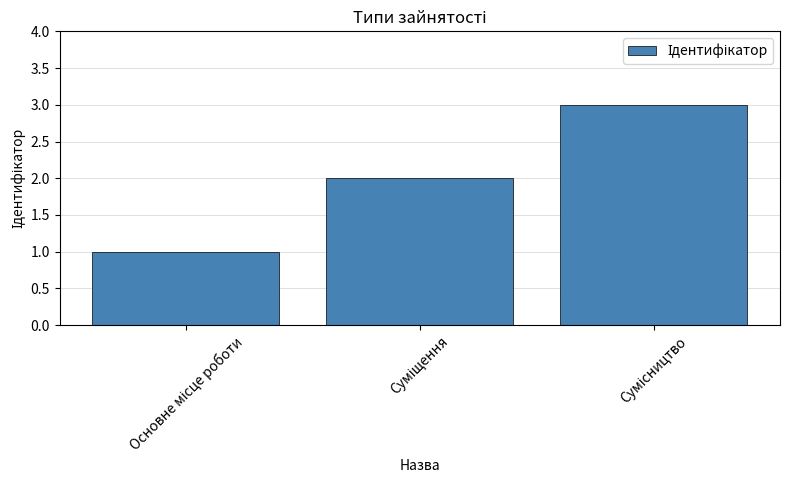

What is the maximum value shown in the chart?

3